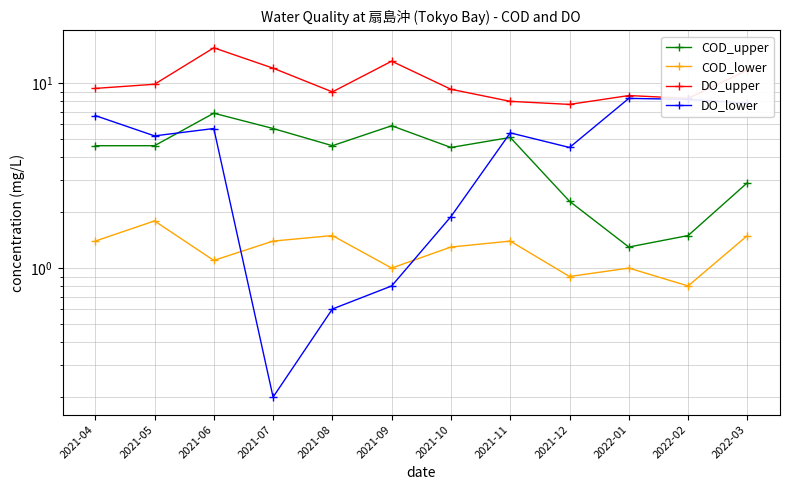

List the series in order of their peak value, highest first.

DO_upper, DO_lower, COD_upper, COD_lower